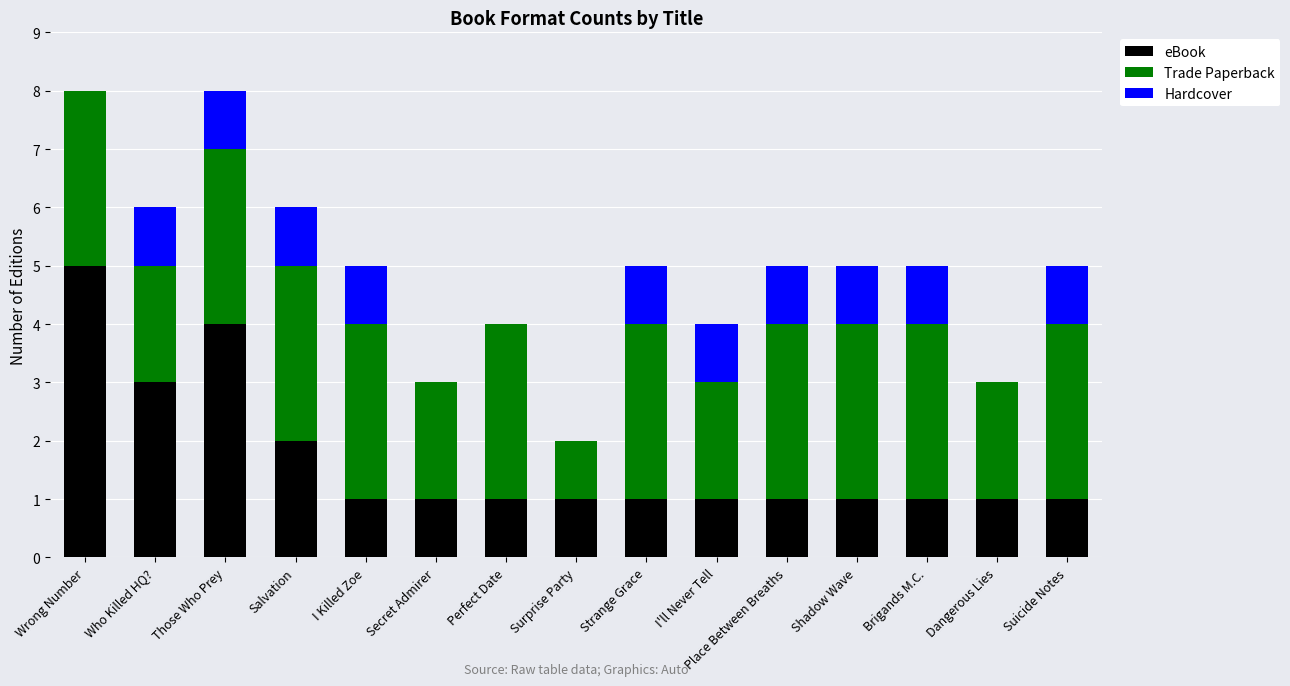

What is the maximum value for eBook?

5